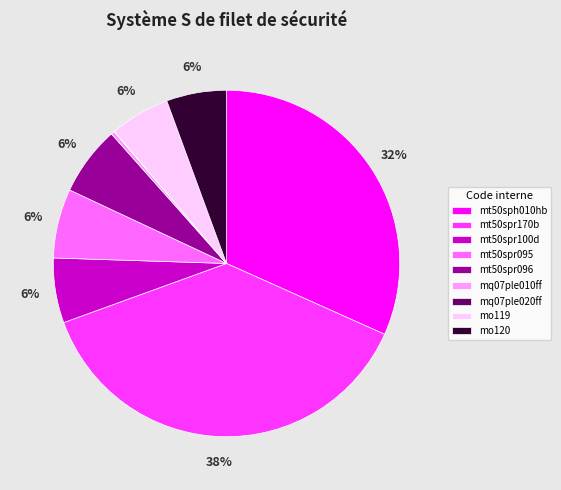

What is the largest slice in the pie chart?

mt50spr170b